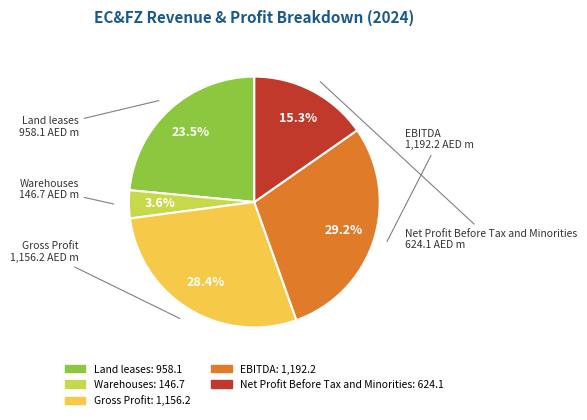

Is there any slice that represents more than half of the pie?

No